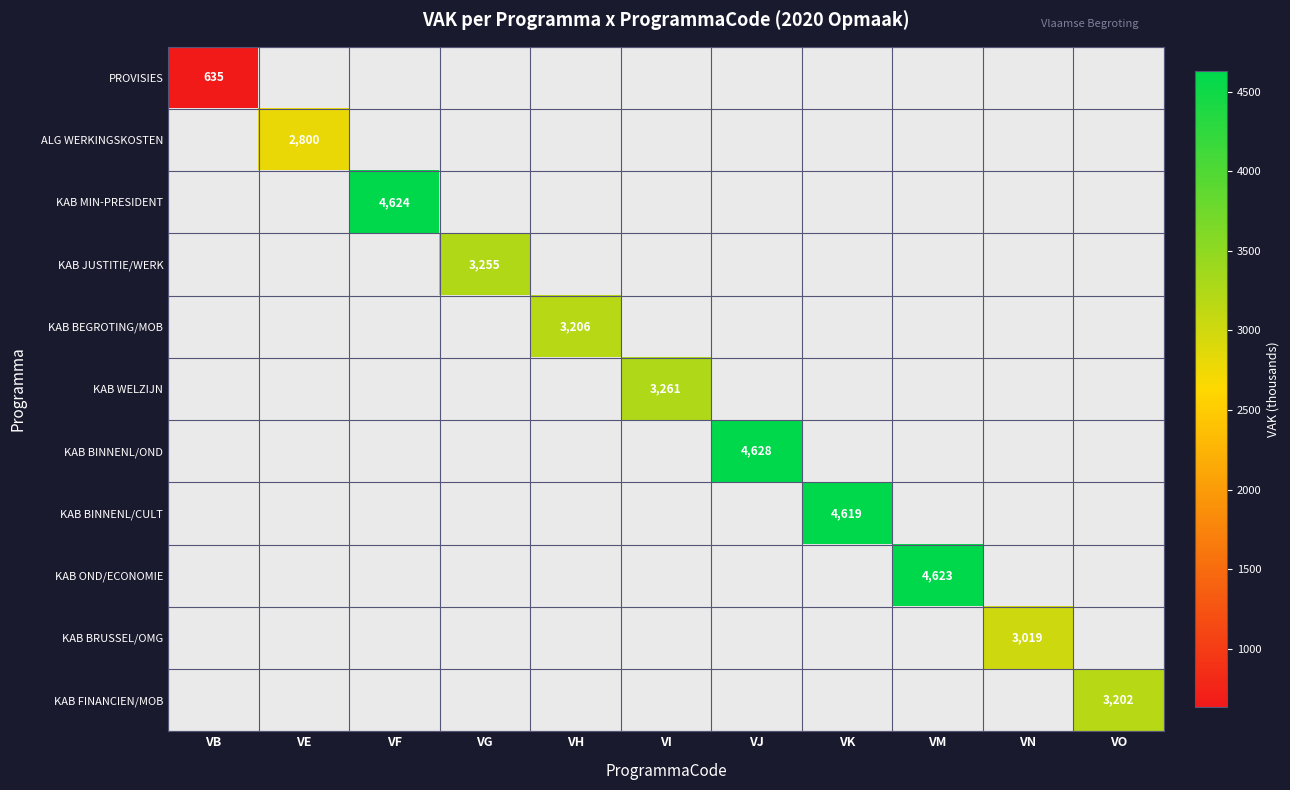

The KAB BEGROTING/MOB series shows 4622 at VH. True or false?

False